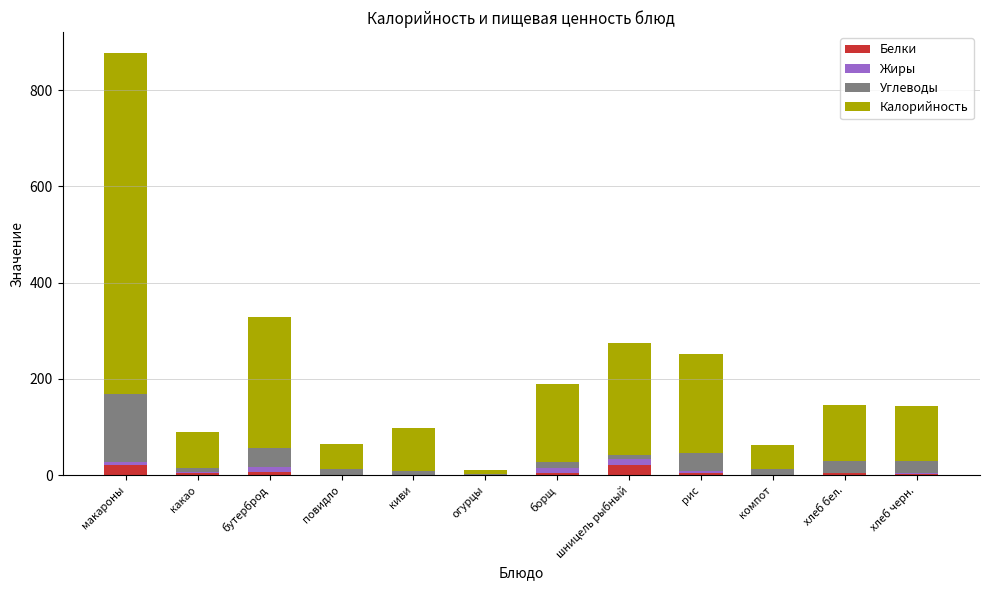

At which category is the sum across all series the highest?

макароны